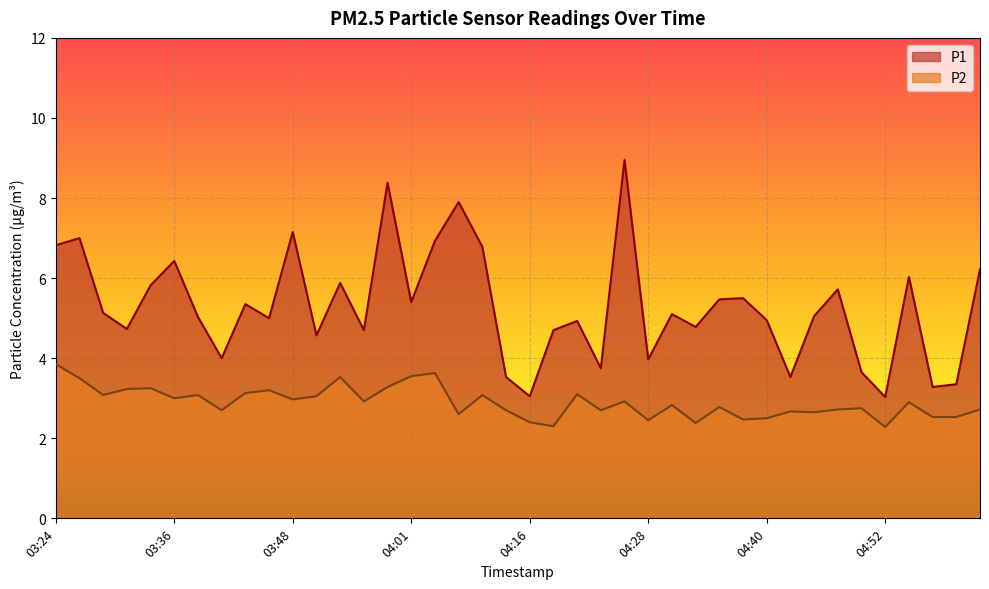

At 04:47, list the series in order from smallest to largest.

P2, P1